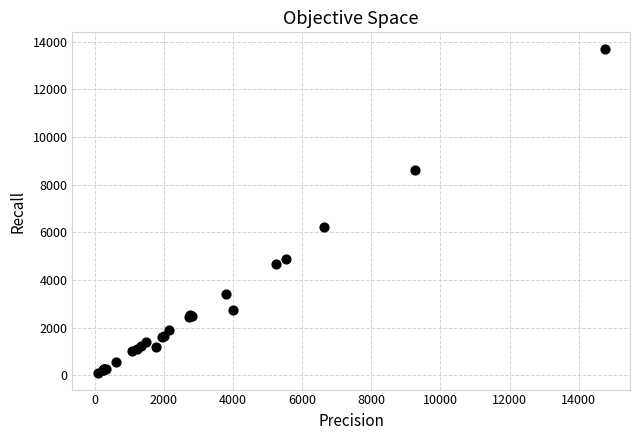

What Y value in the scatter plot is closest to 6895?

6241